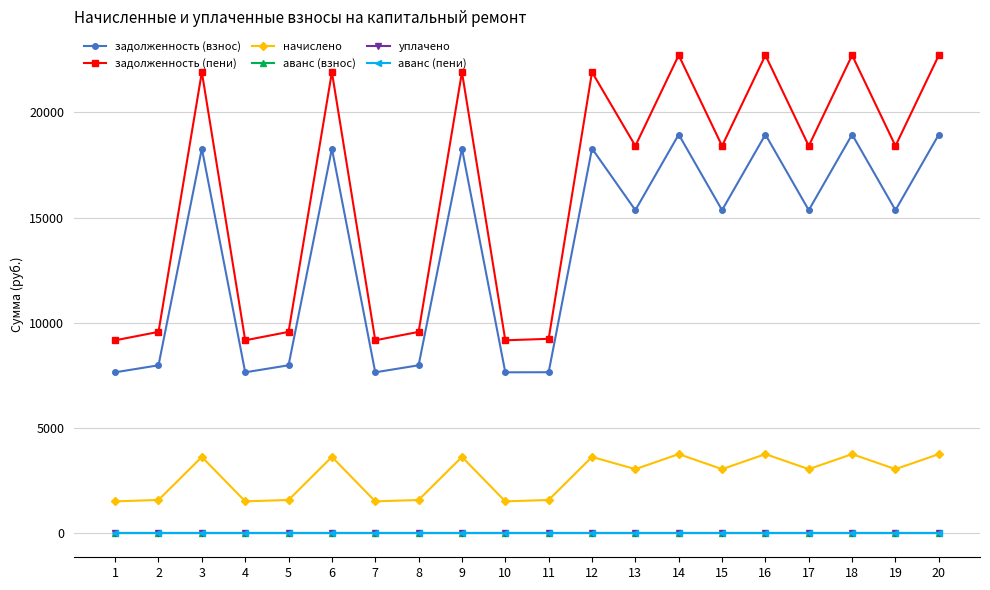

Is it true that начислено equals 3766.1 at 20?

True